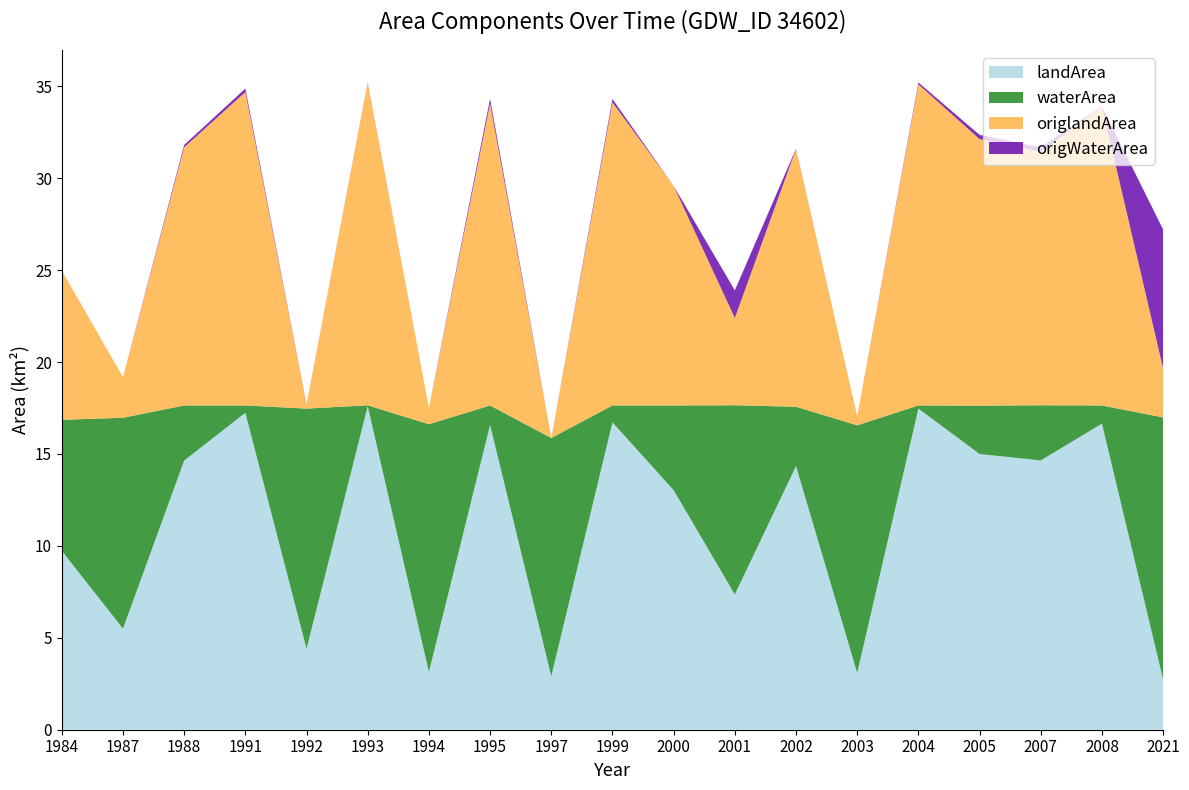

Reading left to right, transcribe all the data shown in this chart.

landArea: 9.7	5.5	14.6	17.2	4.4	17.6	3.1	16.6	2.9	16.7	13.0	7.4	14.3	3.1	17.5	15.0	14.7	16.6	2.7
waterArea: 7.1	11.5	3.0	0.4	13.1	0.1	13.5	1.1	13.0	0.9	4.6	10.3	3.2	13.5	0.2	2.6	3.0	1.0	14.3
origlandArea: 8.1	2.2	14.0	17.1	0.2	17.6	0.9	16.4	0.0	16.5	11.9	4.8	14.0	0.5	17.5	14.5	13.8	16.3	2.7
origWaterArea: 0.0	0.0	0.1	0.2	0.0	0.0	0.0	0.3	0.0	0.2	0.0	1.5	0.0	0.0	0.1	0.2	0.2	0.0	7.6